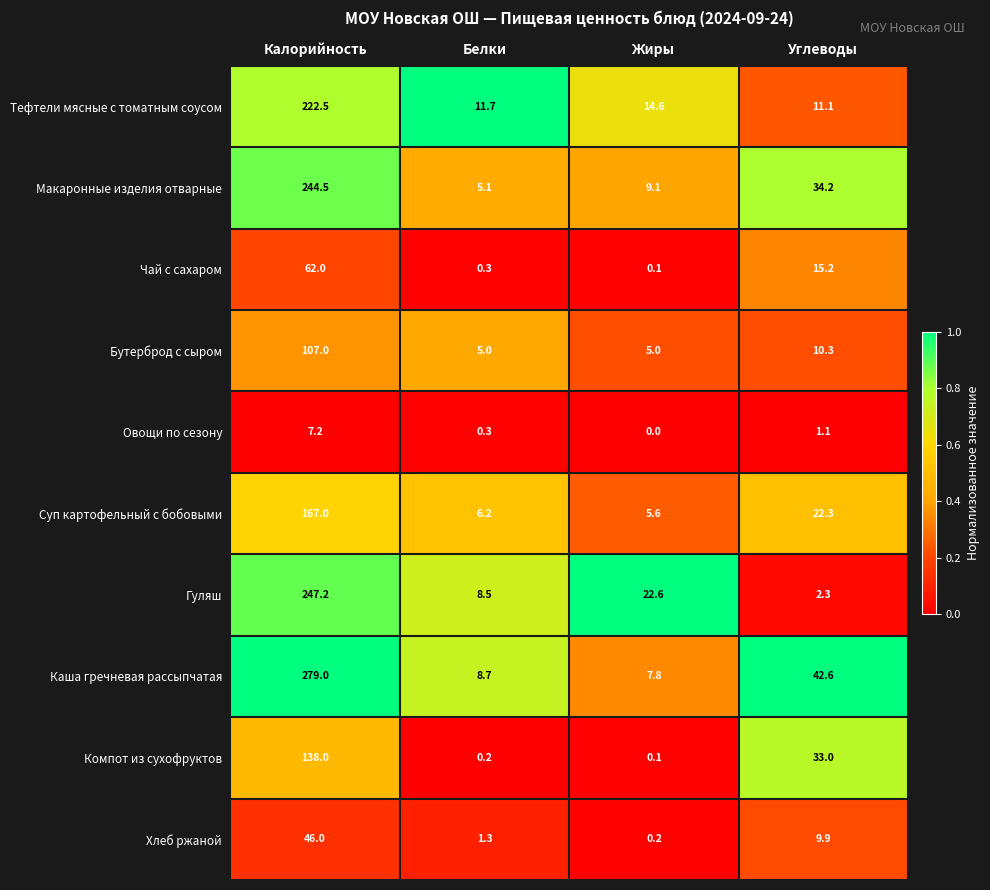

What value does the Чай с сахаром series have at Углеводы?

15.2